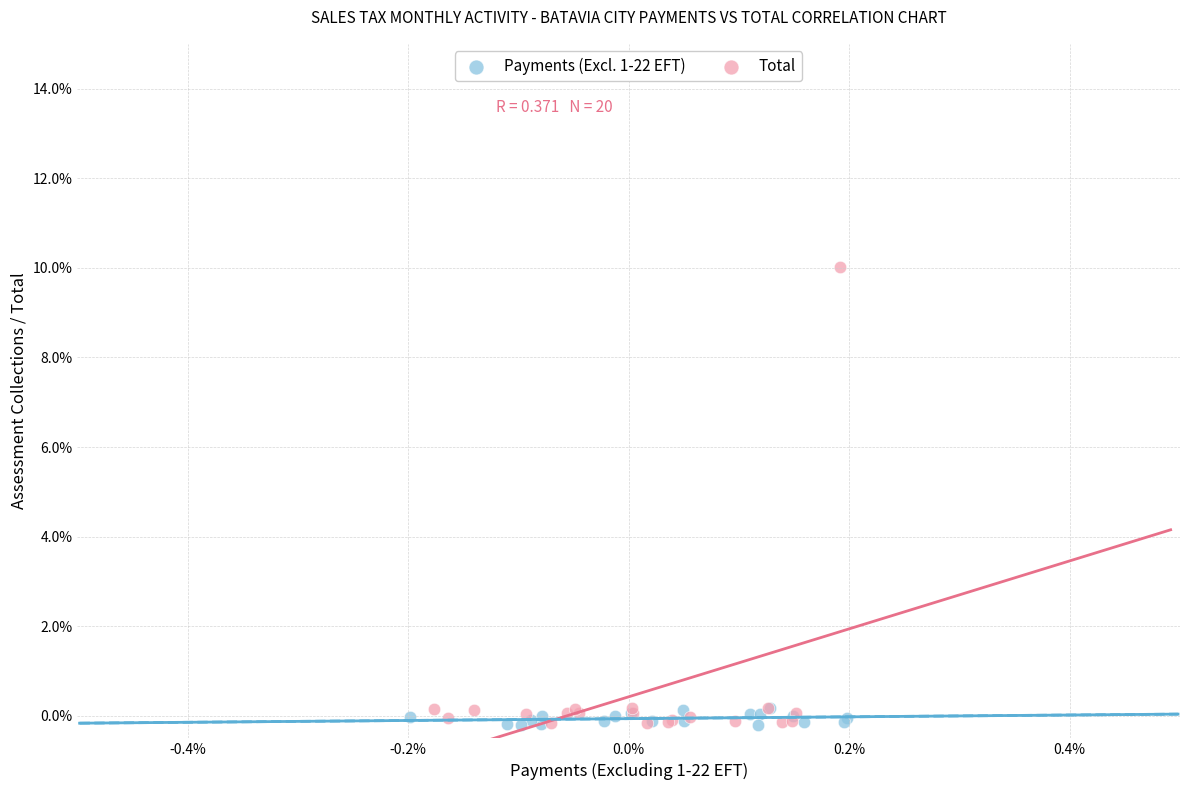

Which series reaches the maximum Y coordinate?

Total